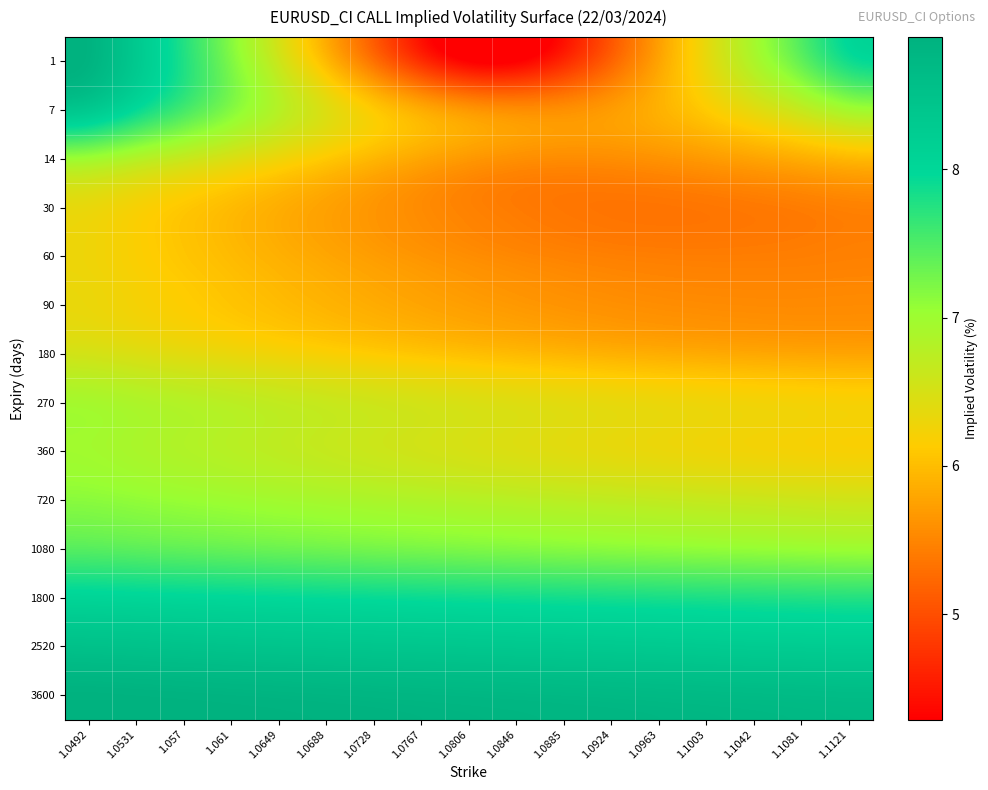

Rank the series at 1.061 from lowest to highest value.

30, 60, 90, 180, 14, 270, 360, 720, 7, 1, 1080, 1800, 2520, 3600